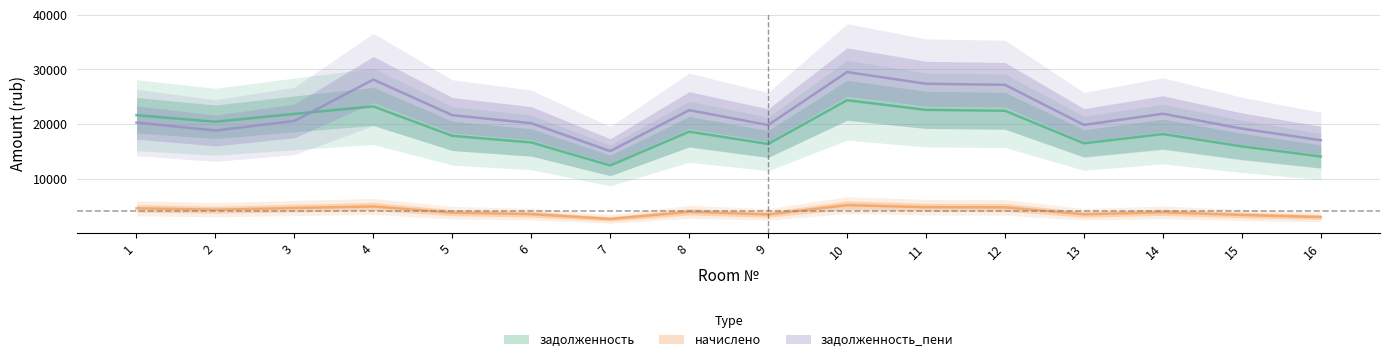

At which label is начислено closest to 3931?

2